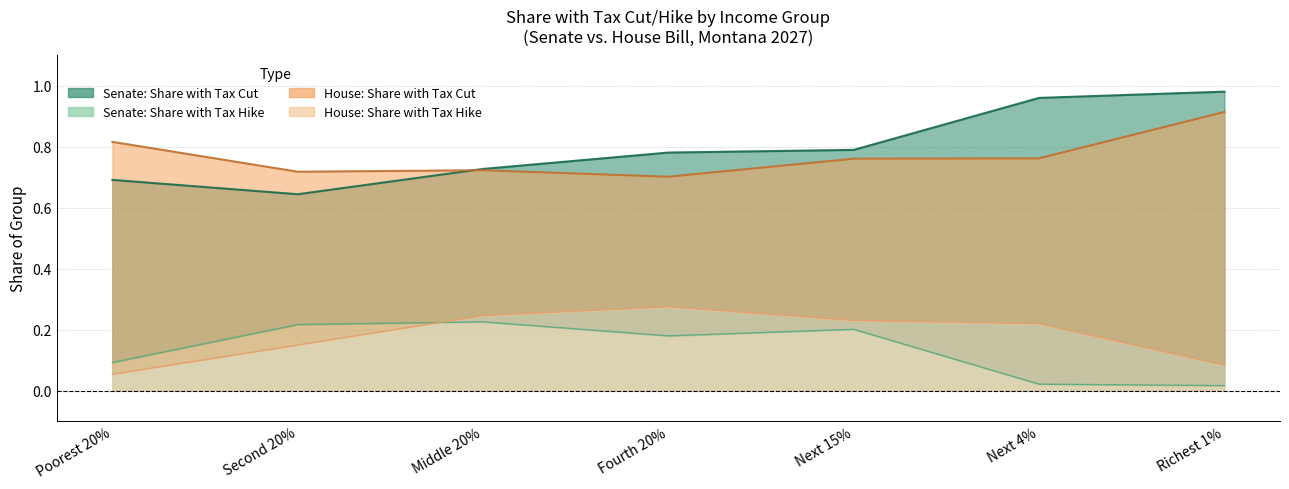

The House: Share with Tax Cut (line) series shows 0.9 at Richest 1%. True or false?

True